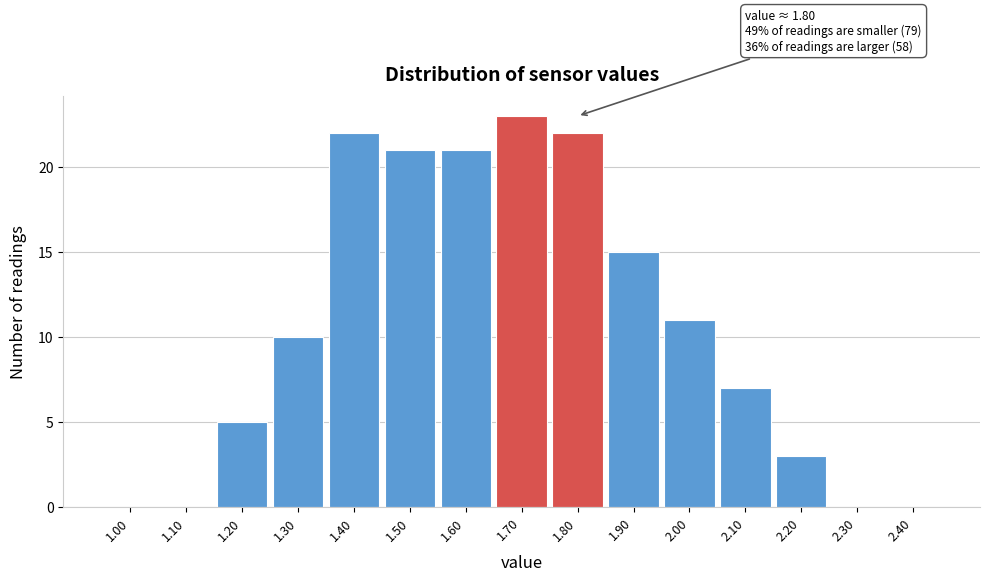

Reading left to right, what are all the values shown in this chart?

1.00=0	1.10=0	1.20=5	1.30=10	1.40=22	1.50=21	1.60=21	1.70=23	1.80=22	1.90=15	2.00=11	2.10=7	2.20=3	2.30=0	2.40=0